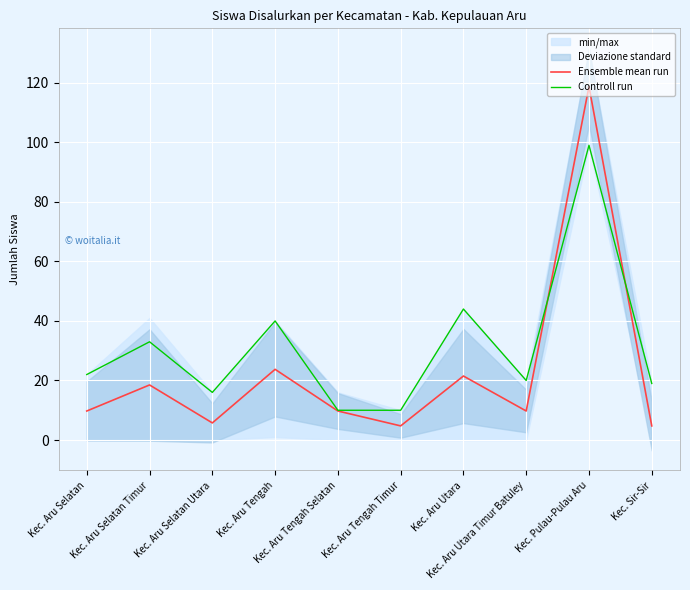

What is the lowest value of the Controll run series?

10.0